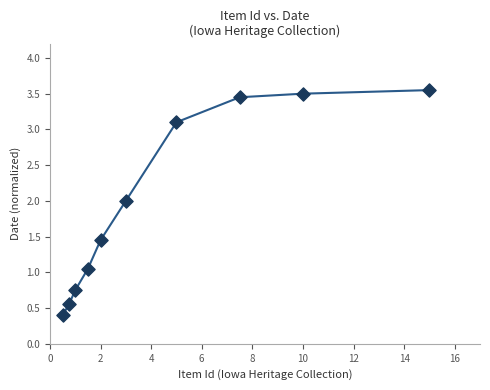

What is the range of X values (max minus min)?

14.5